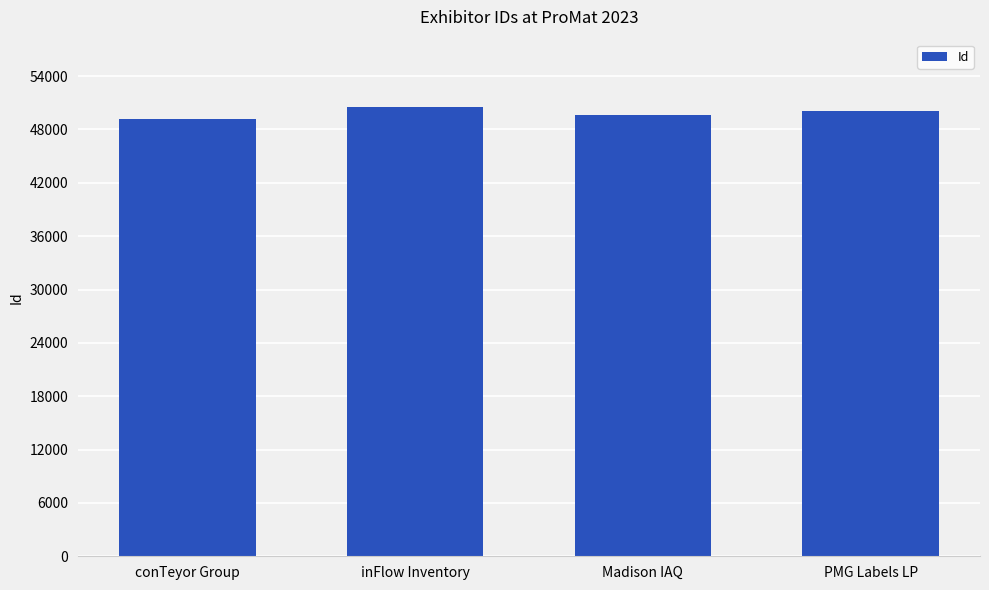

How many values are below 50101?

2